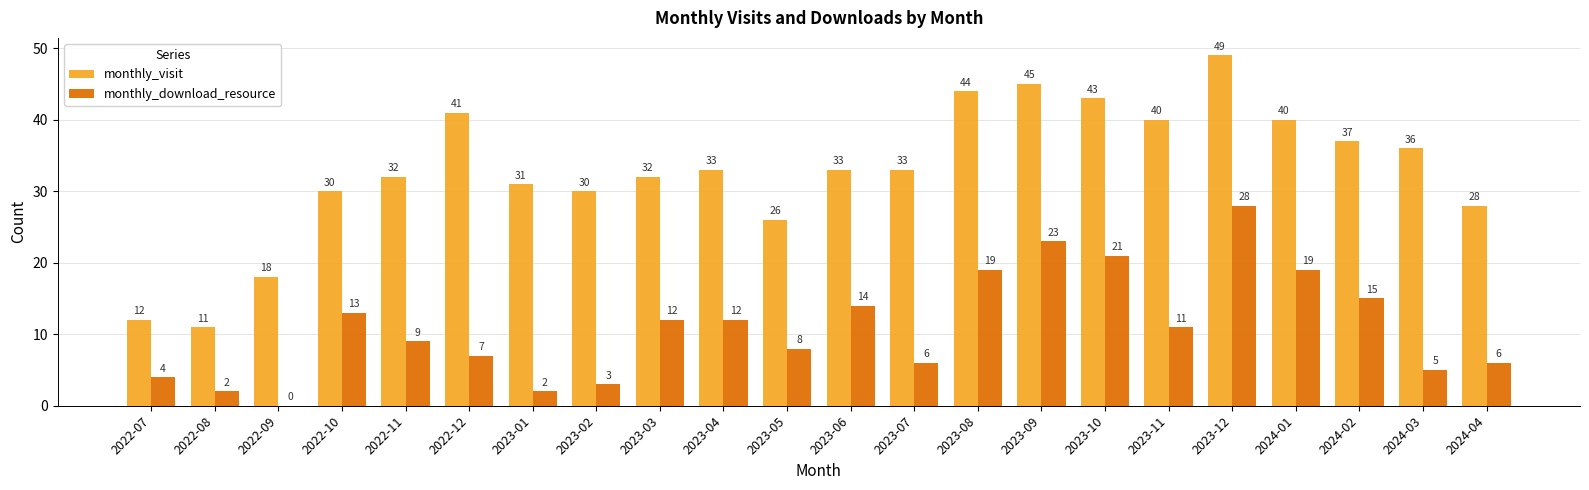

Is it true that monthly_download_resource equals 8 at 2024-04?

False